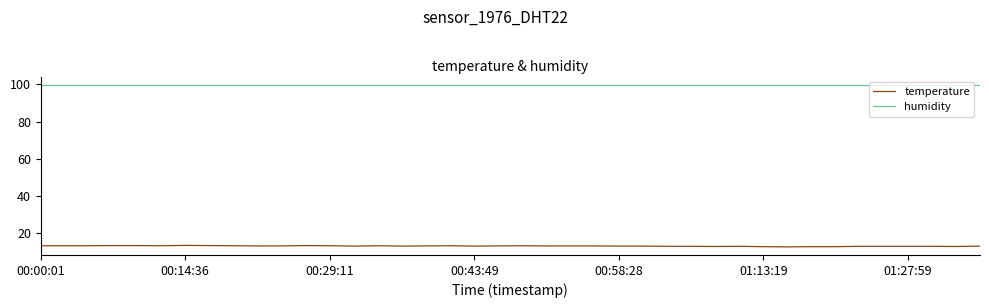

What is the minimum value shown in the chart?

12.3